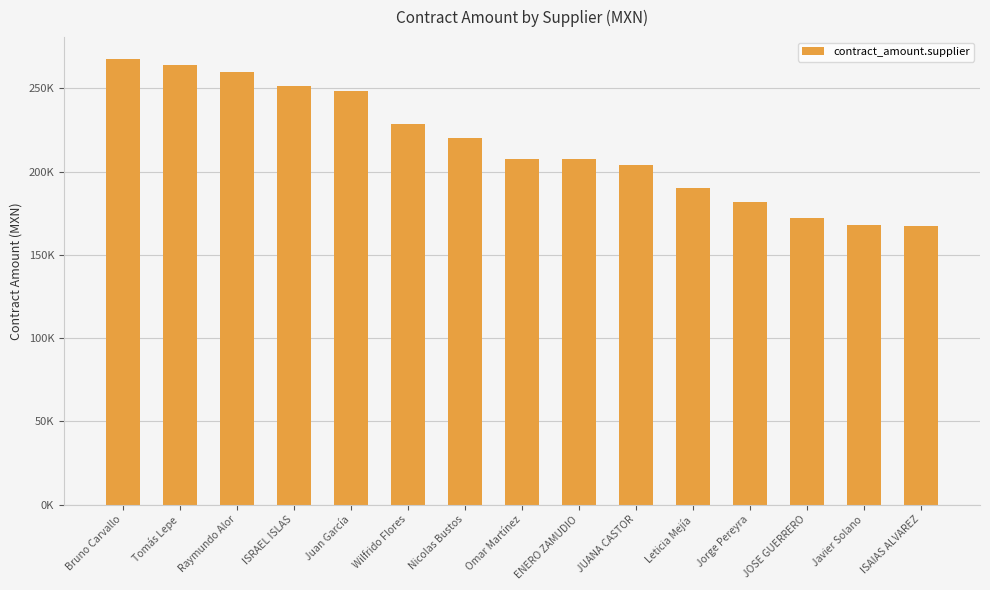

What is the smallest value displayed?

167586.2